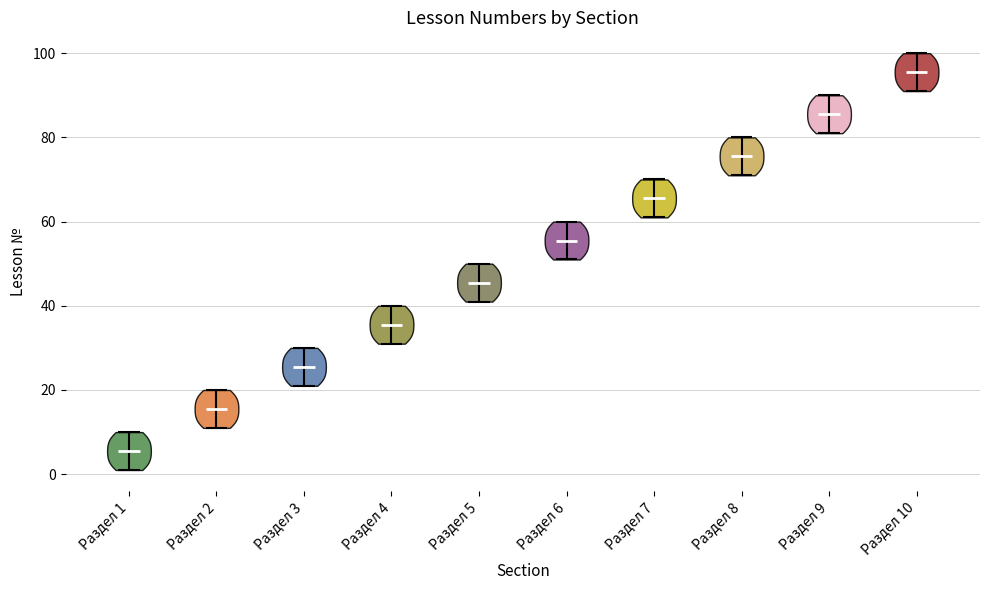

What is the highest point the violin for Раздел 7 reaches on the y-axis? The values are not printed on the chart, so give them approximately, as read against the axis.

70